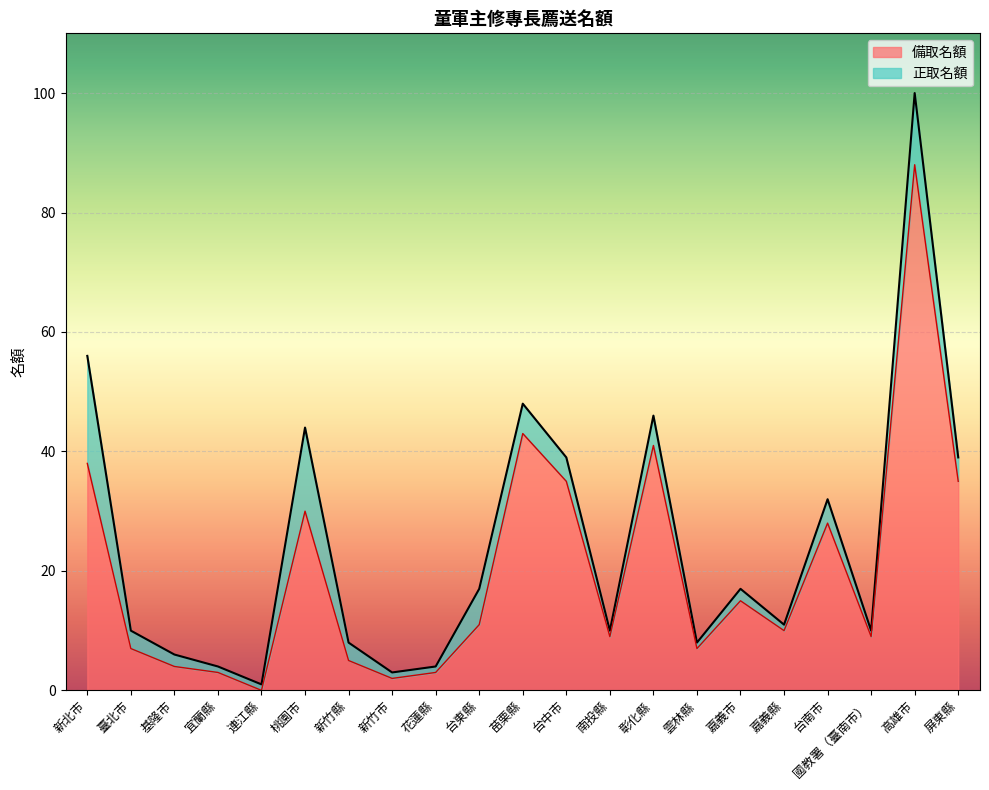

True or false: the data shows 0 at 連江縣.

True